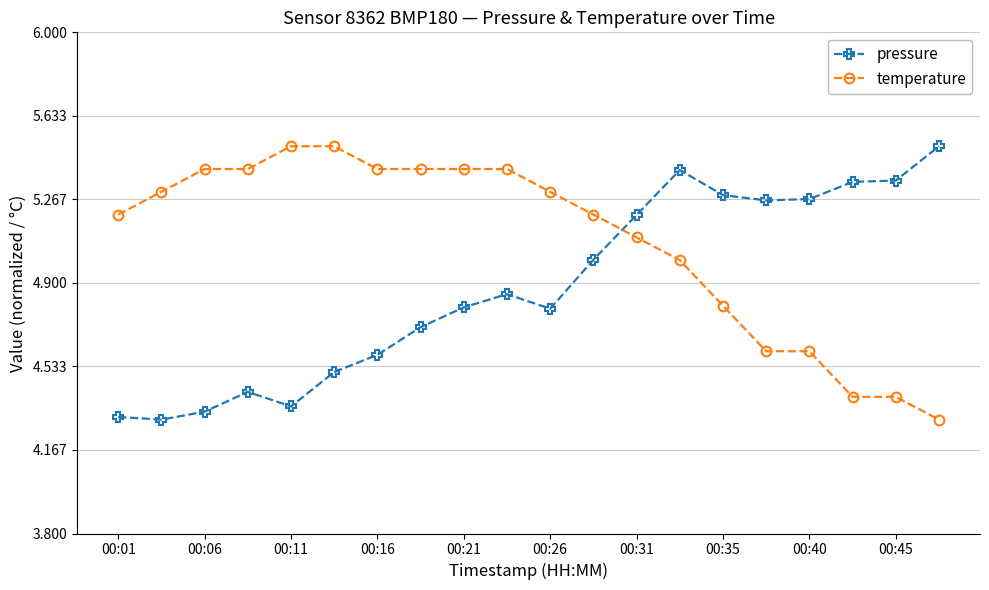

True or false: temperature and pressure intersect in this chart.

True